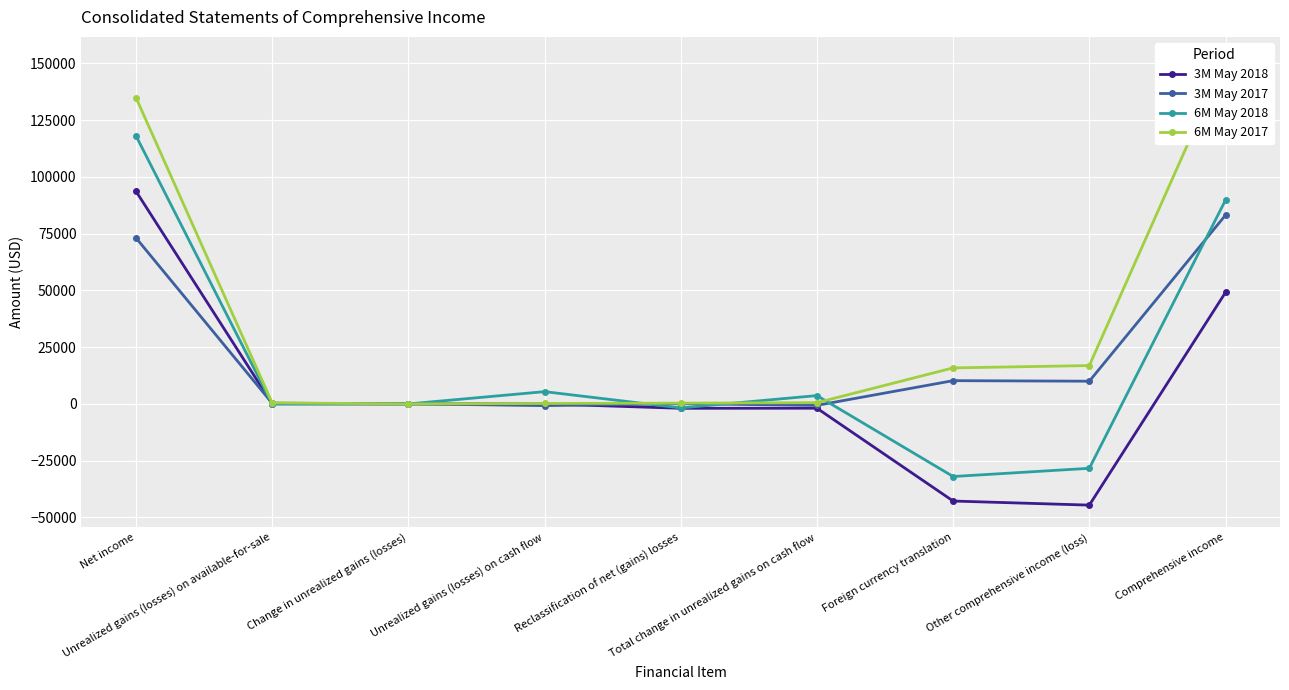

What is the label of the 4th point from the right?

Total change in unrealized gains on cash flow